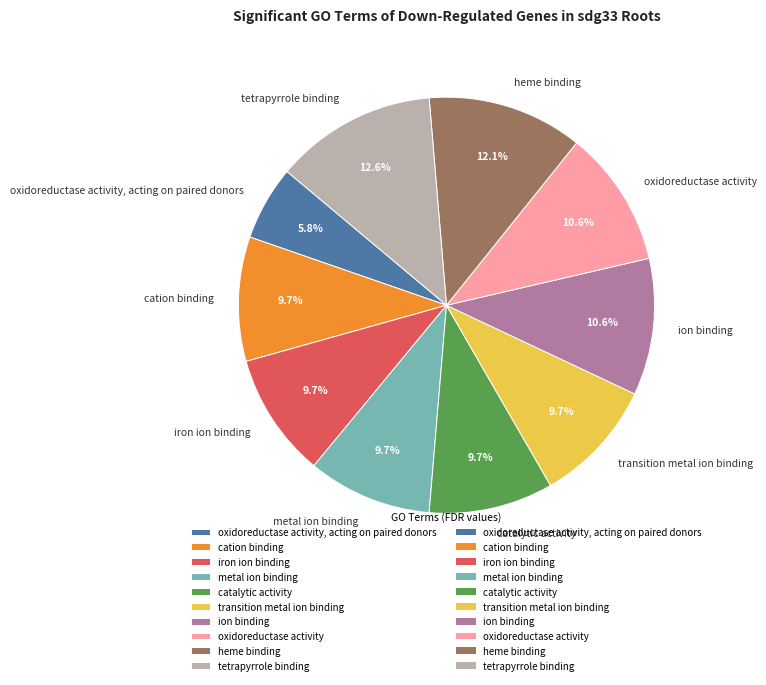

Which has a higher value, tetrapyrrole binding or ion binding?

tetrapyrrole binding